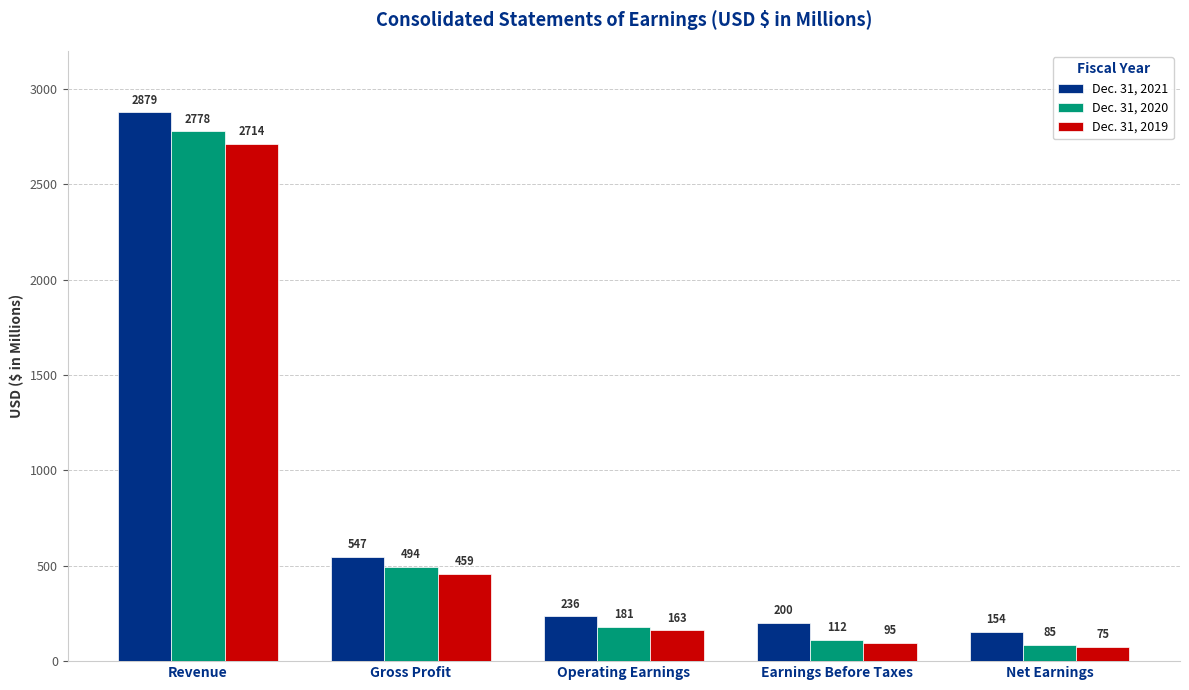

Which label corresponds to the largest value in the chart?

Revenue